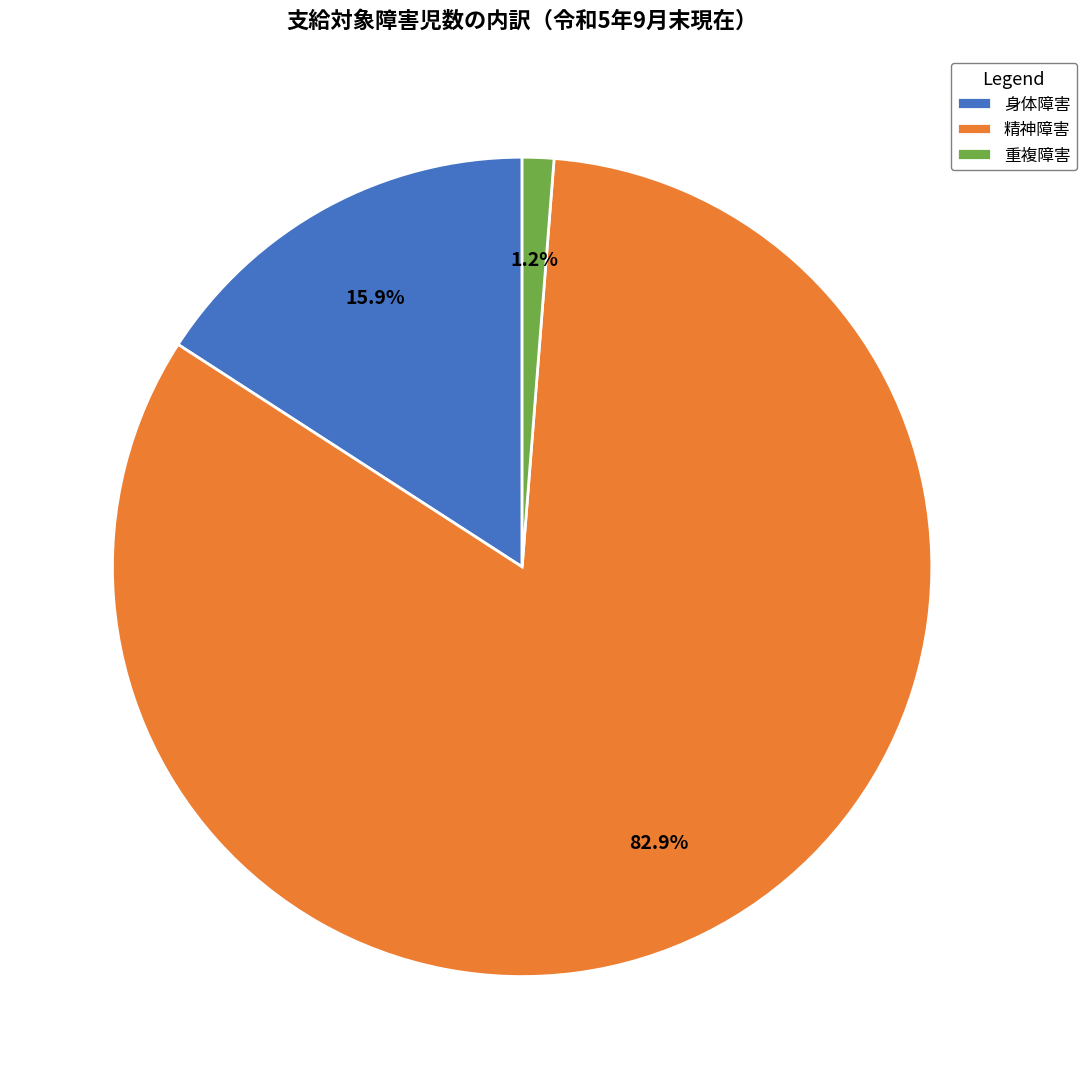

Combined, what portion of the pie is 重複障害 and 身体障害?

17.1%